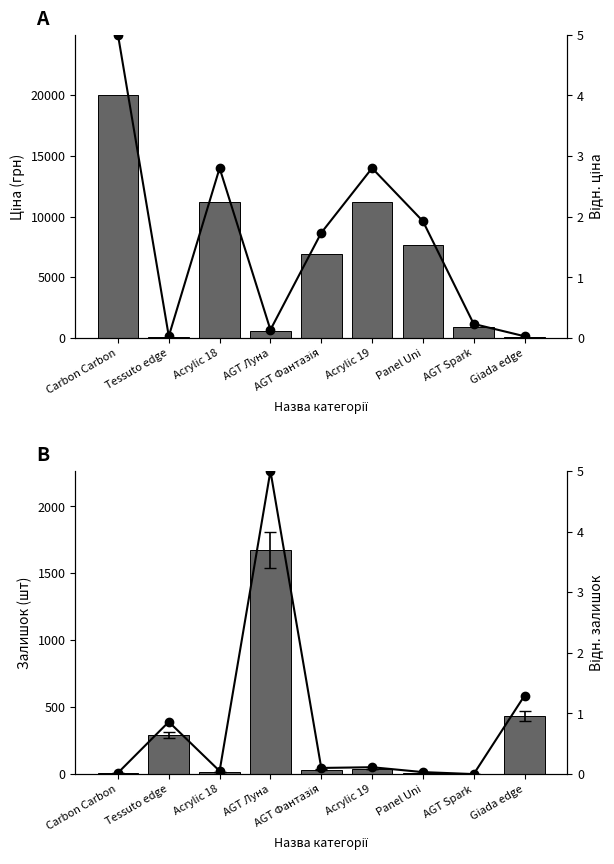

Between Acrylic 18 and AGT Луна, which series saw the biggest shift?

Ціна